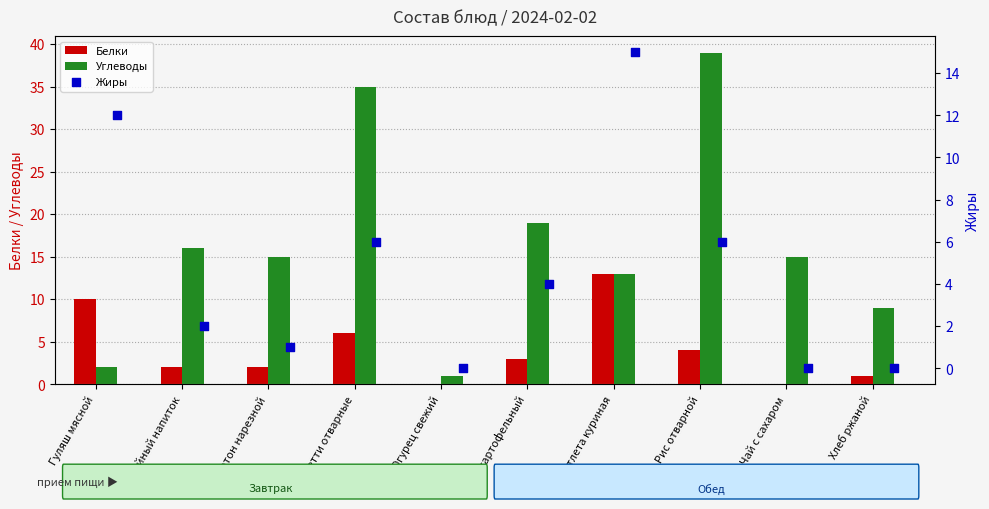

Which series has the largest total across all categories?

Углеводы